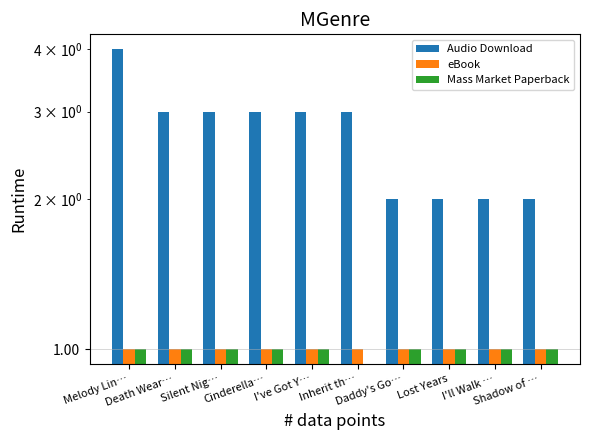

What is the sum of all eBook values?

10